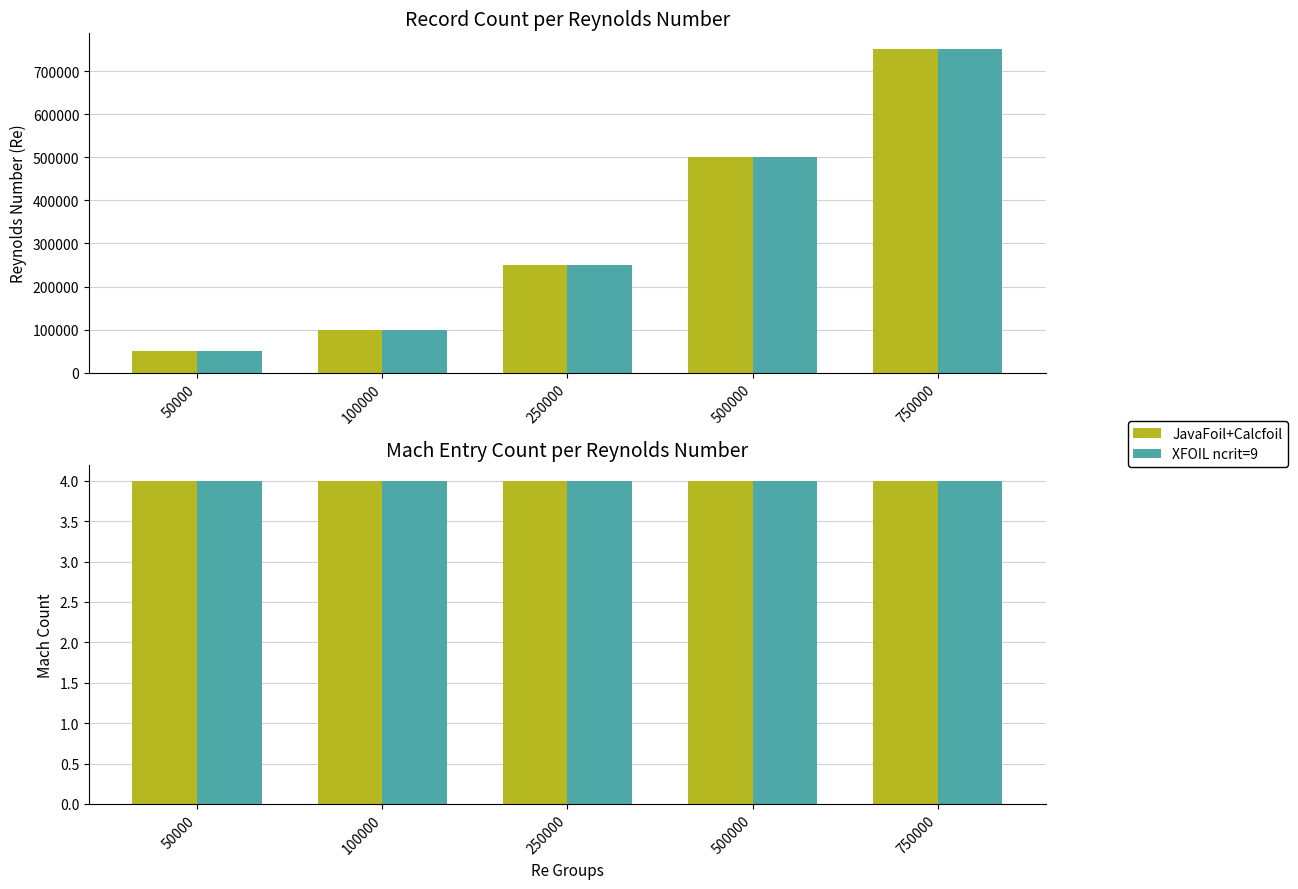

Where is JavaFoil+Calcfoil nearest to the value 400000?

500000